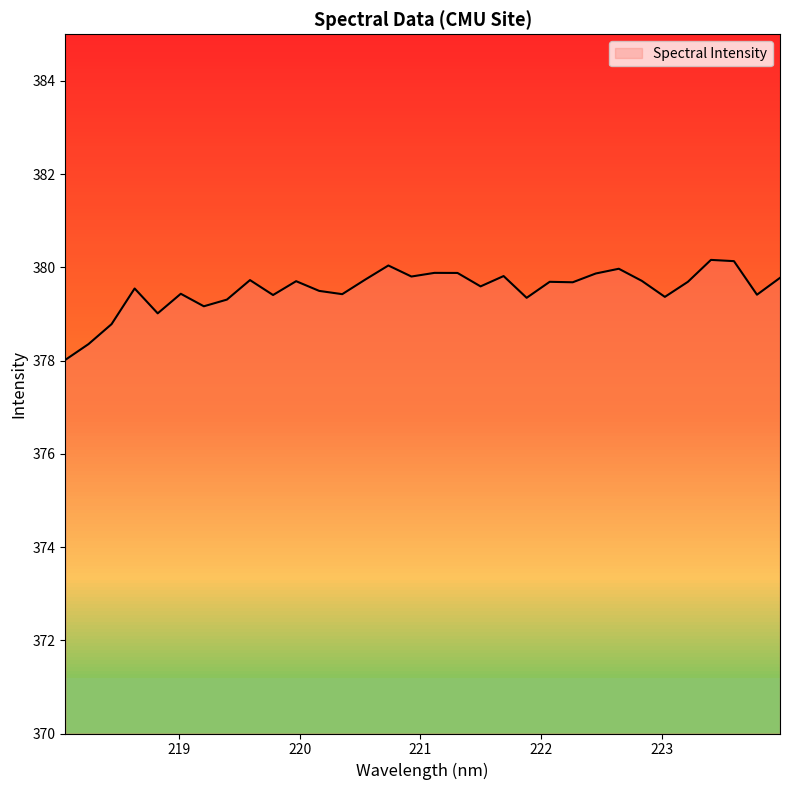

What is the greatest value displayed?

380.2